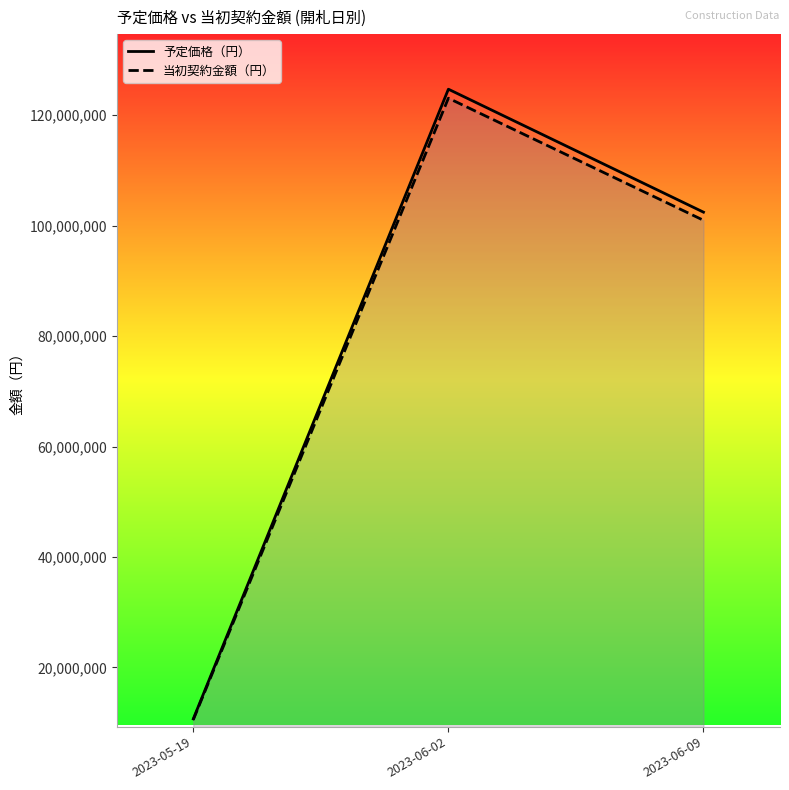

At which category does the chart reach its peak across all series?

2023-06-02